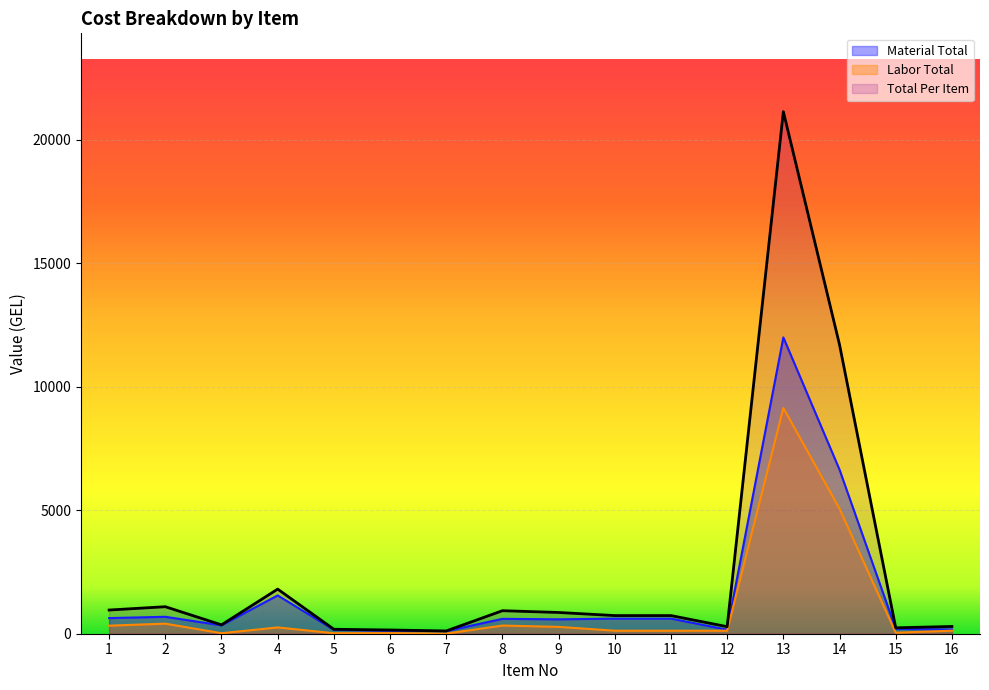

The value of Material Total at 7 is 106.9. True or false?

True